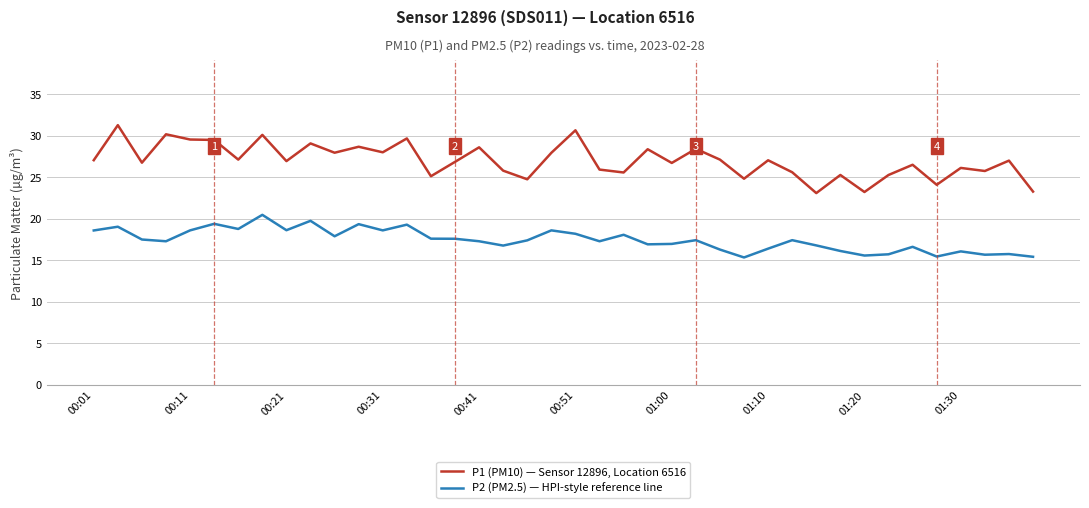

Which series has the largest total across all categories?

P1 (PM10) — Sensor 12896, Location 6516